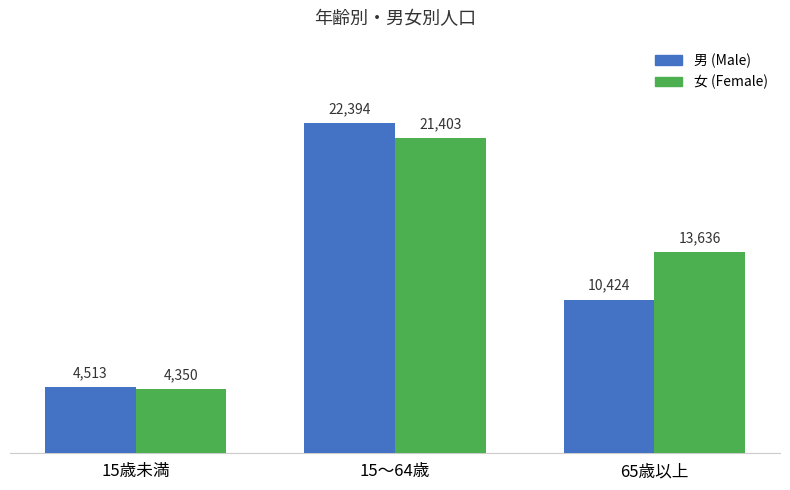

How many 男 (Male) values are between 4513 and 22394?

3